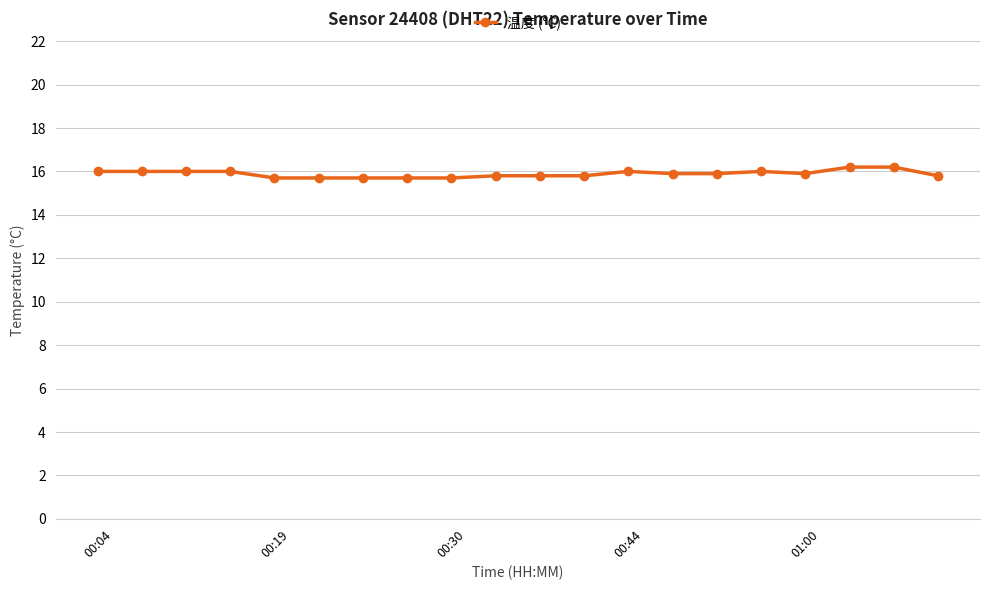

Reading right to left, list all the values displayed in this chart.

15.8	16.2	16.2	15.9	16.0	15.9	15.9	16.0	15.8	15.8	15.8	15.7	15.7	15.7	15.7	15.7	16.0	16.0	16.0	16.0